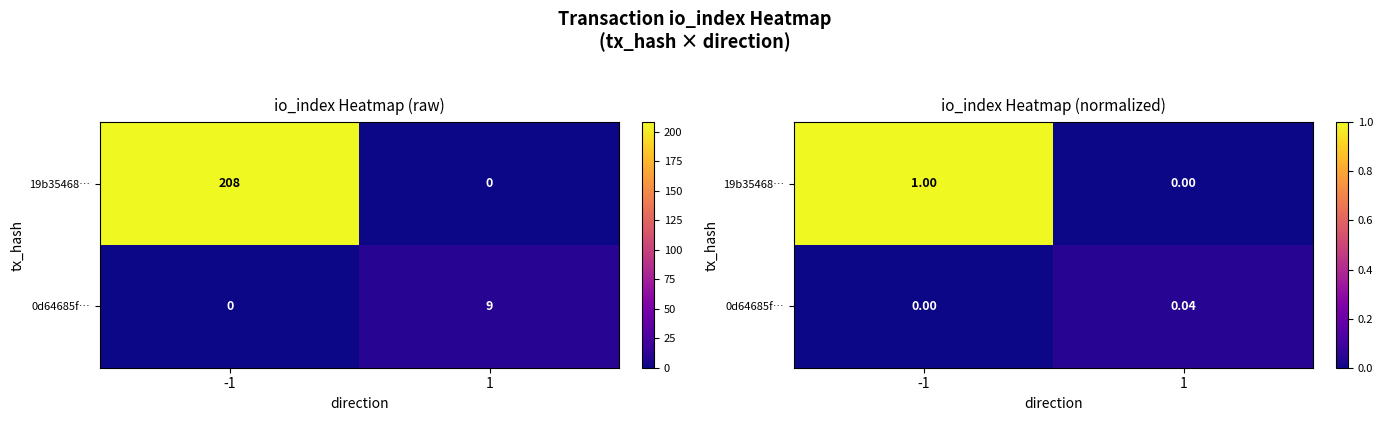

True or false: 0d64685f… has a value of 0.1 at 1.

False